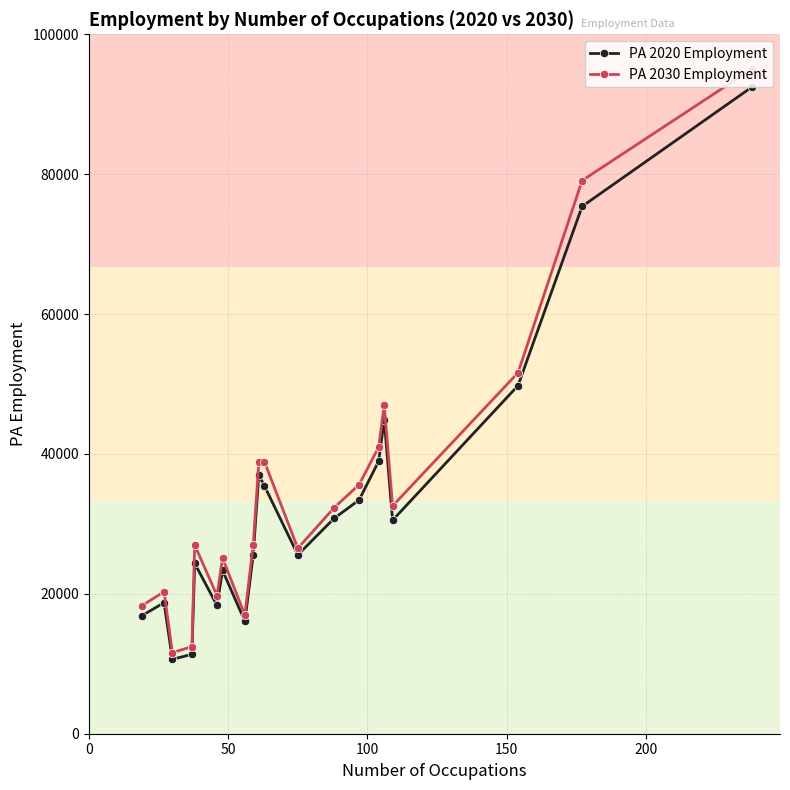

Which series has the largest range (max minus min)?

PA 2030 Employment